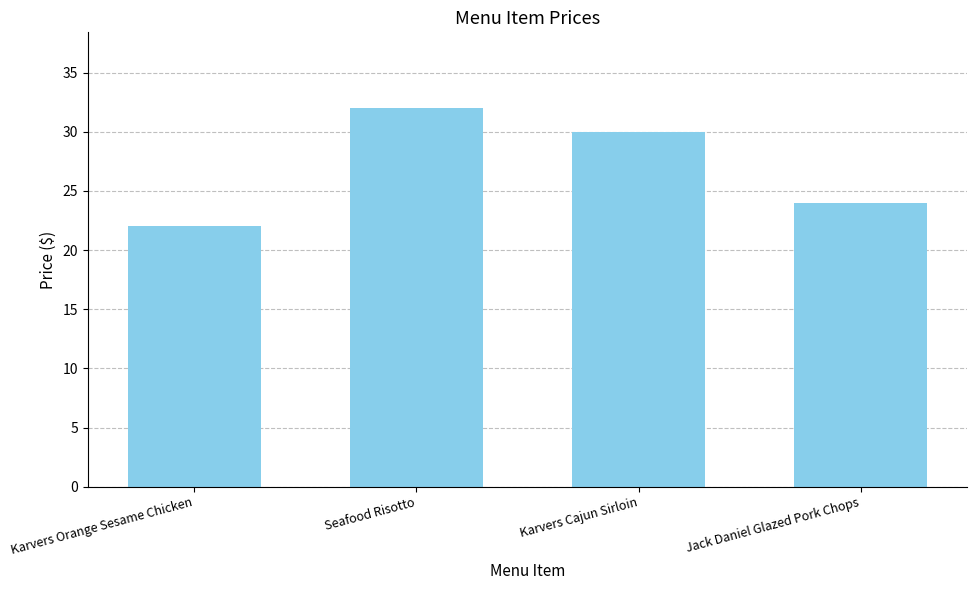

Reading left to right, extract all data points from this chart.

22	32	30	24